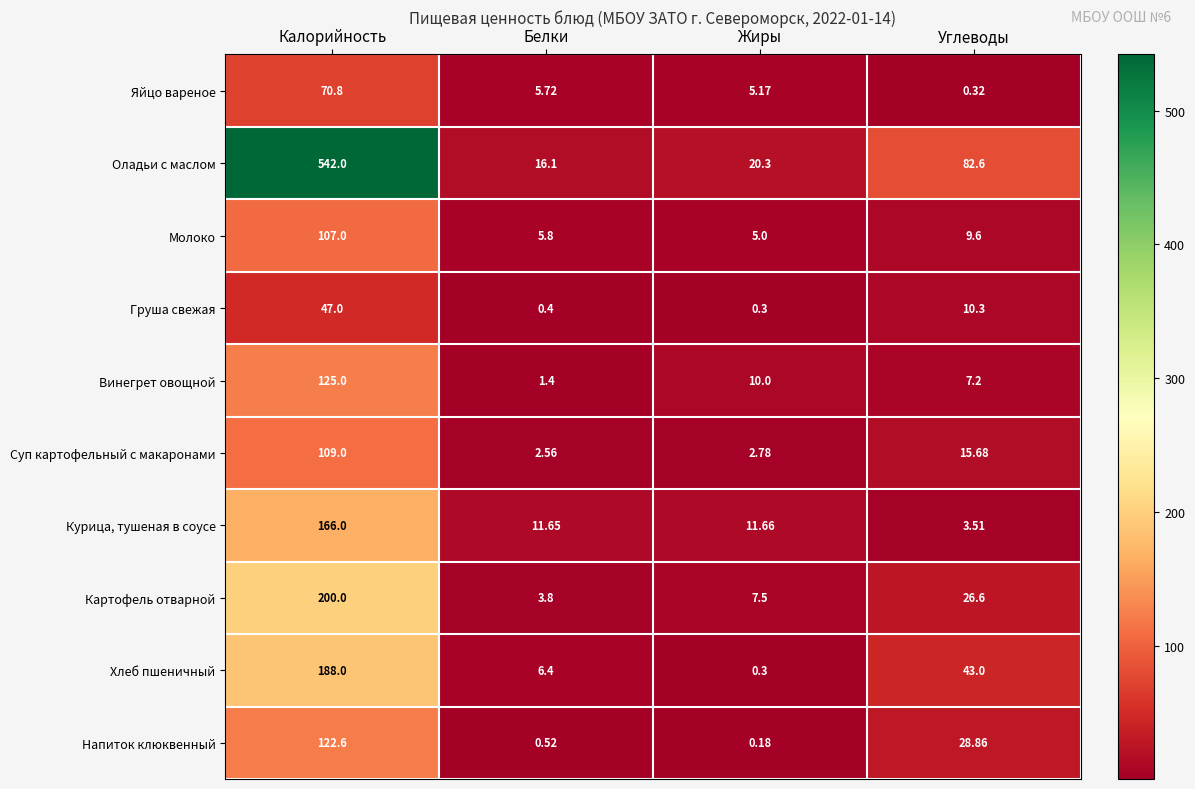

How many series are shown in this chart?

10